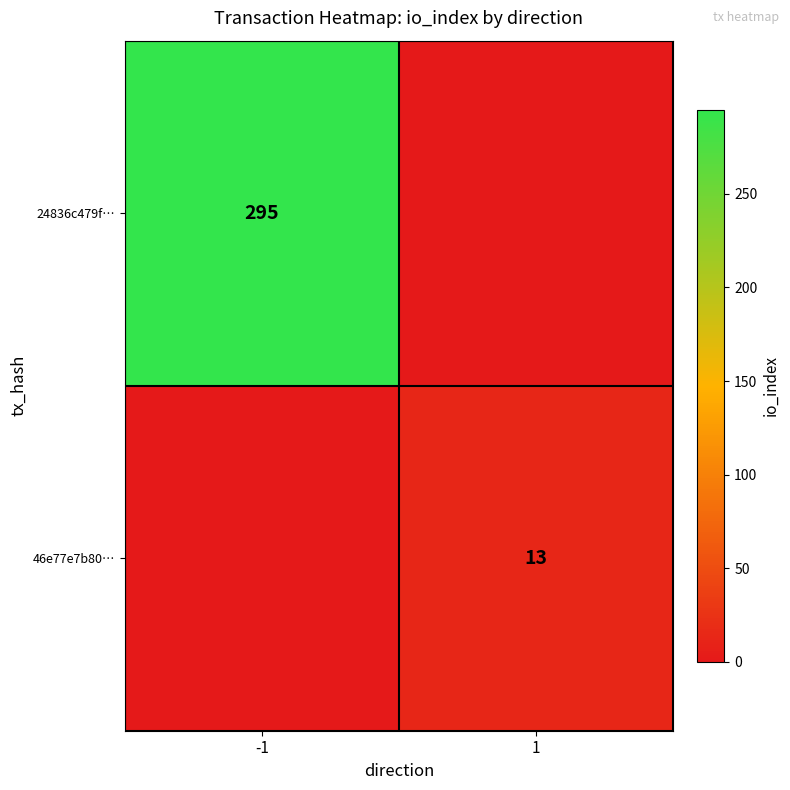

Is the value of 46e77e7b80… at 1 greater than the value of 24836c479f… at -1?

No